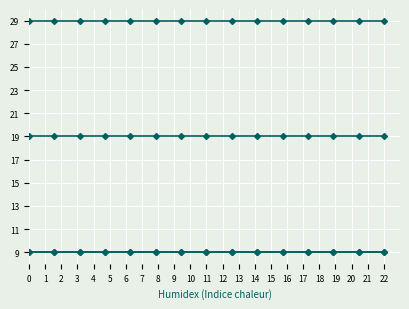

Does the chart display data point markers on the line(s)?

Yes